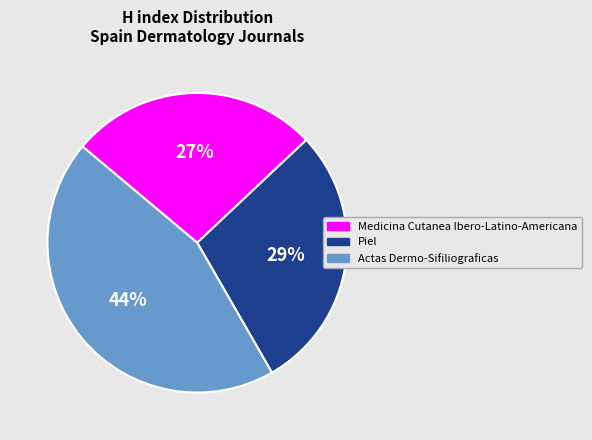

What percentage is the Actas Dermo-Sifiliograficas slice, to the nearest percent?

44%